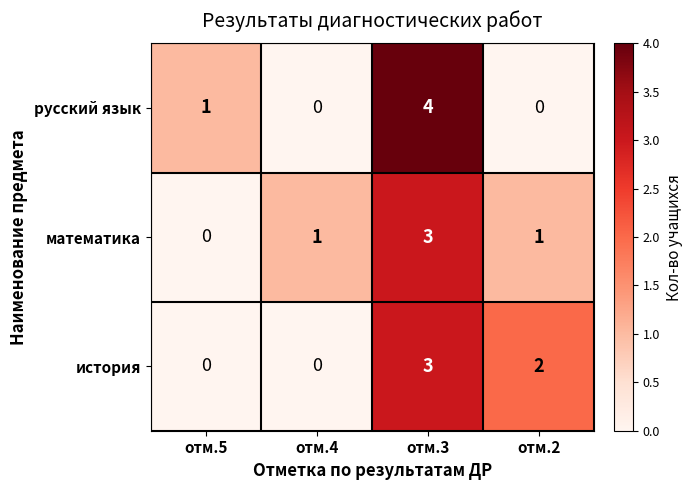

Rank the series at отм.2 from lowest to highest value.

русский язык, математика, история